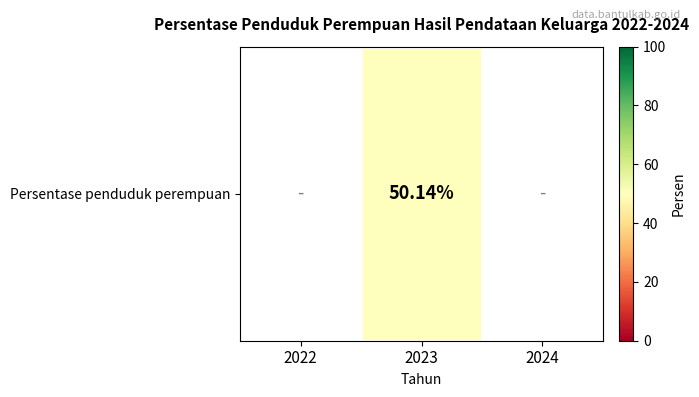

At which category does the chart reach its minimum across all series?

2022